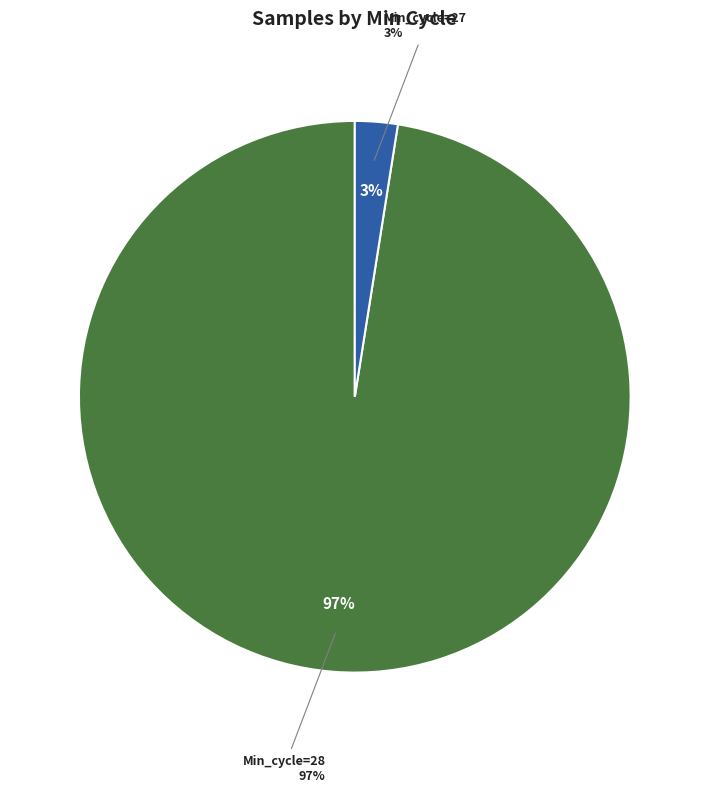

True or false: 28 accounts for 1% of the total.

False